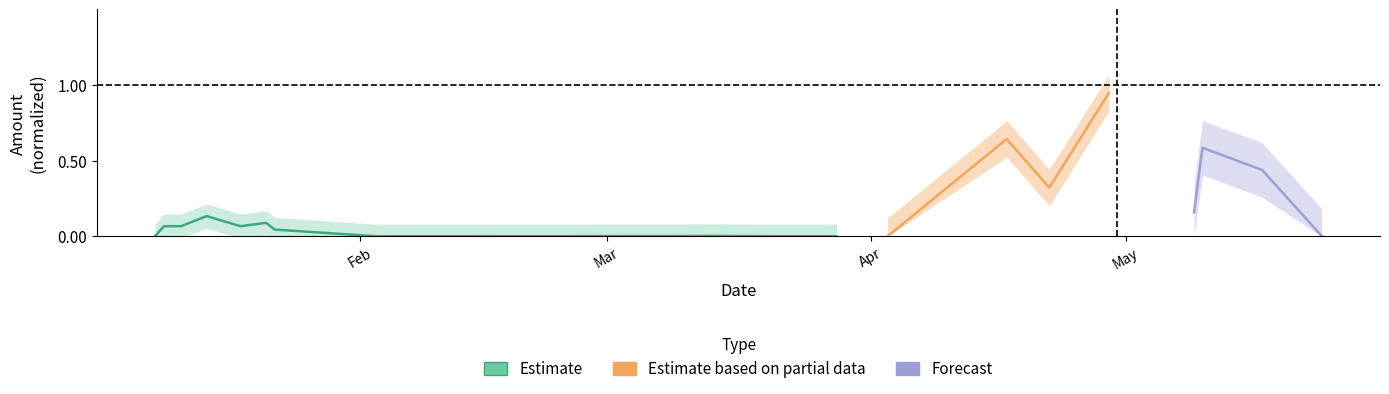

What is the difference between the second highest and second lowest values?

0.1